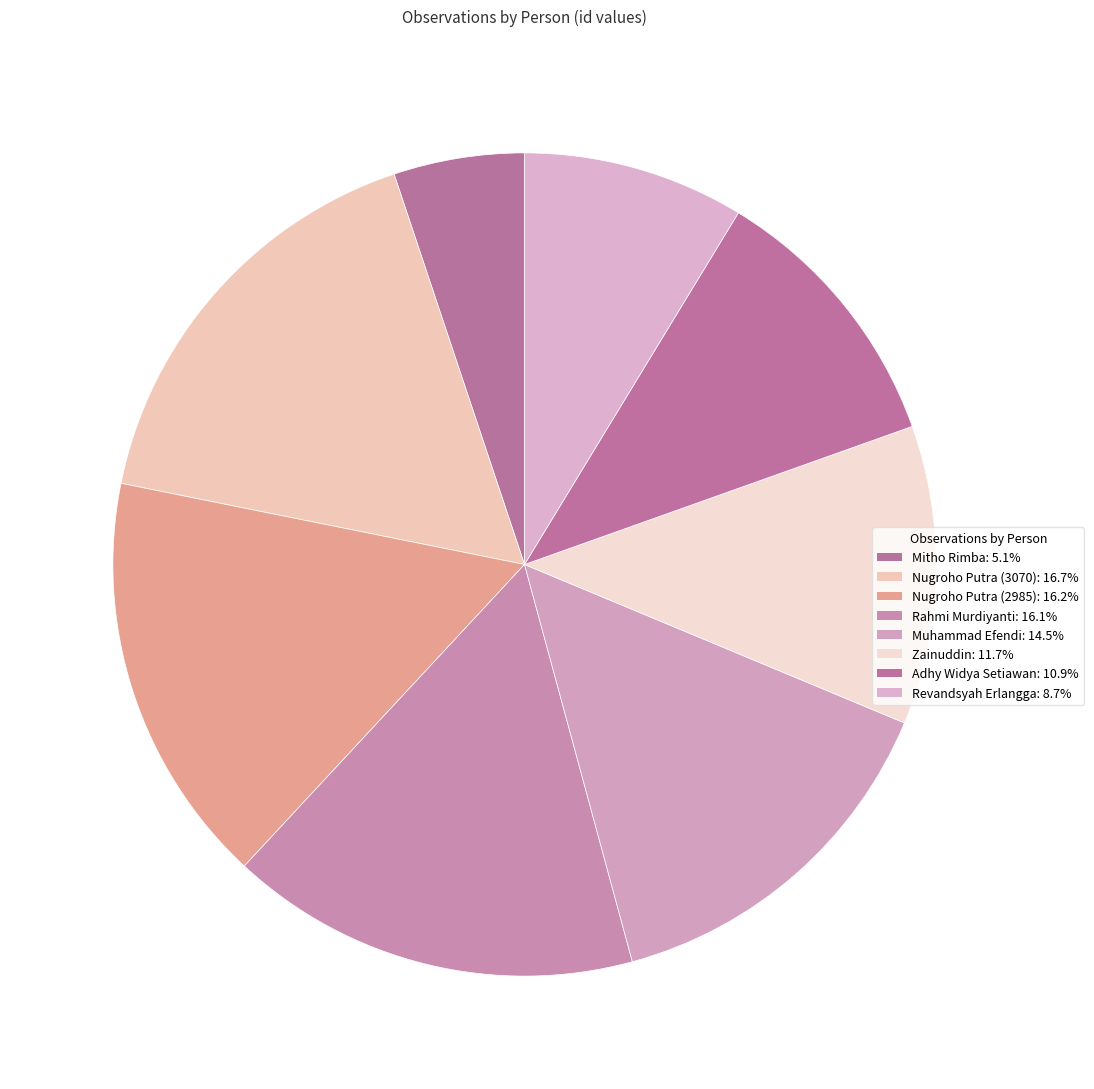

Do Rahmi Murdiyanti and Adhy Widya Setiawan together represent more than half of the pie?

No